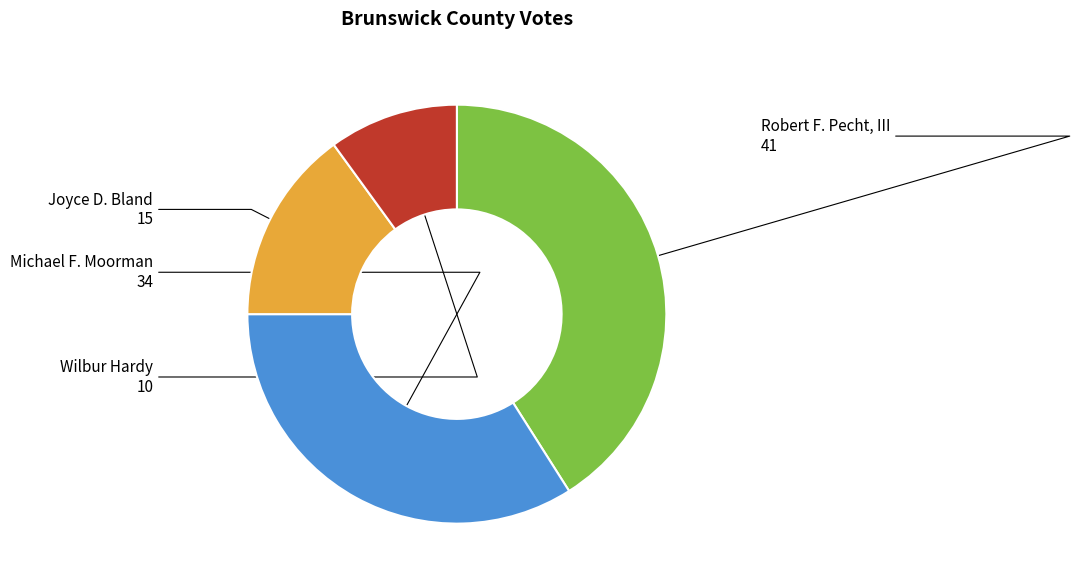

Is there any slice that represents more than half of the pie?

No